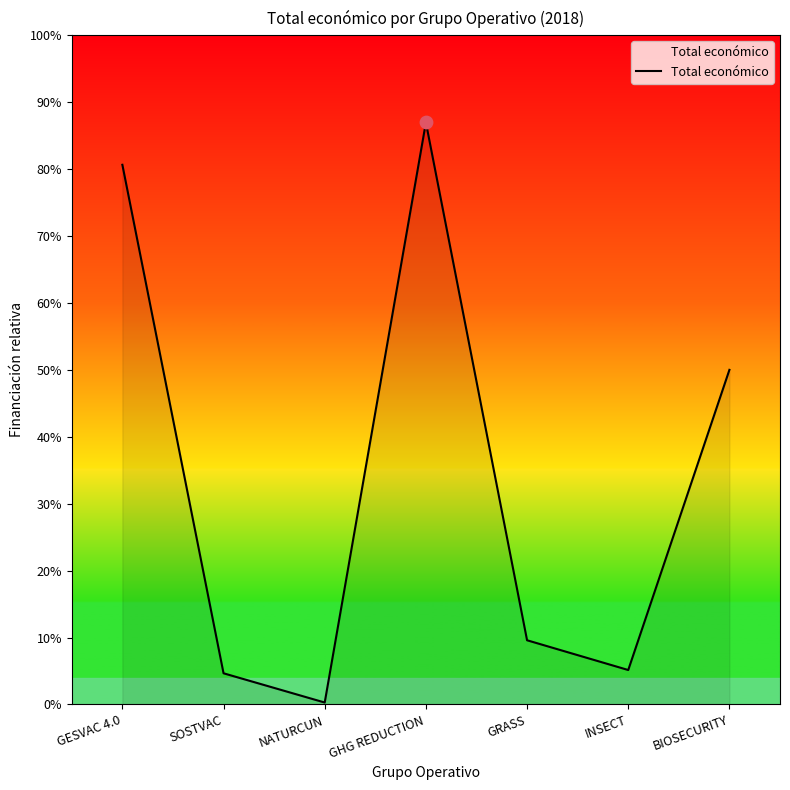

Between SOSTVAC and GRASS, which is larger?

GRASS